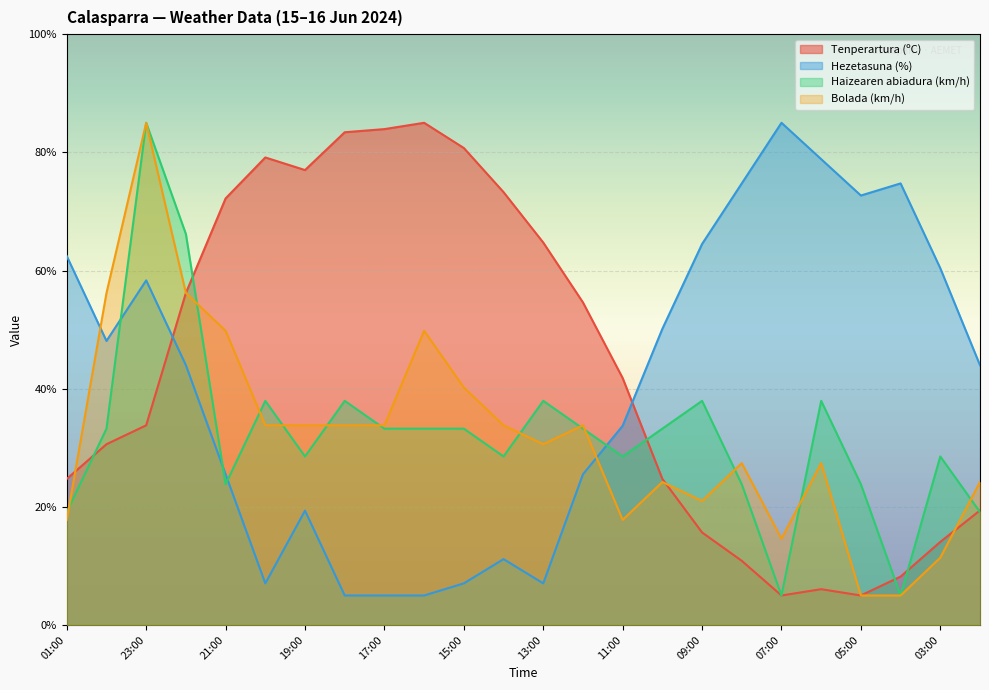

Rank the categories by Bolada (km/h) value from highest to lowest.

23:00, 00:00, 22:00, 21:00, 16:00, 15:00, 20:00, 19:00, 18:00, 17:00, 14:00, 12:00, 13:00, 08:00, 06:00, 10:00, 02:00, 09:00, 01:00, 11:00, 07:00, 03:00, 05:00, 04:00